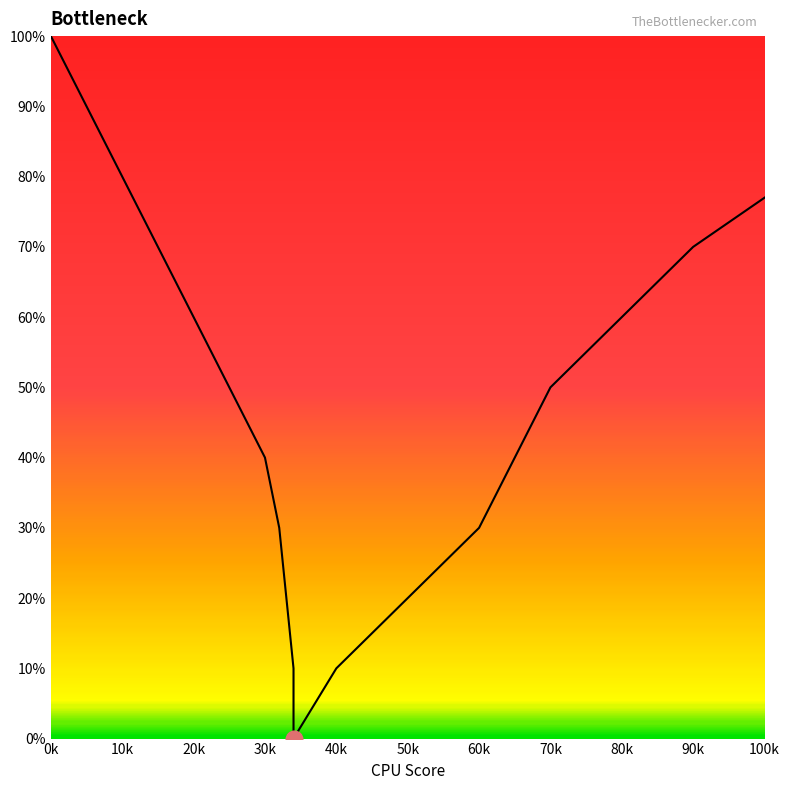

What is the label of the 11th point from the left?

100k